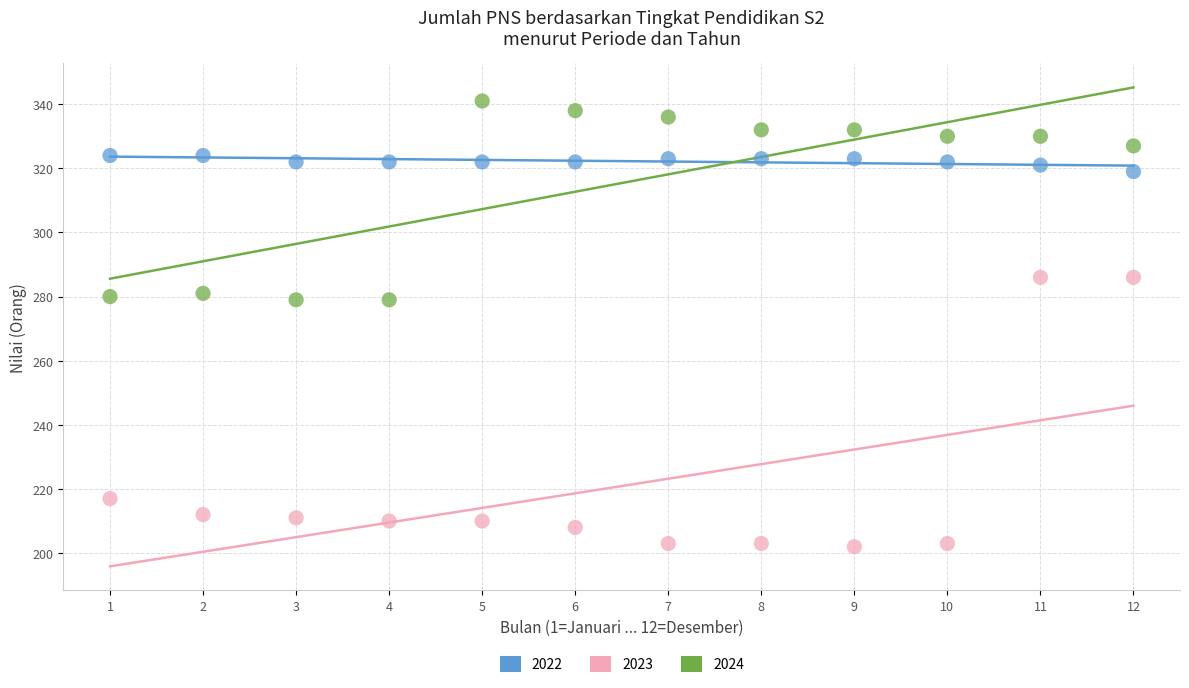

What are all the series names shown in the legend?

2022, 2023, 2024